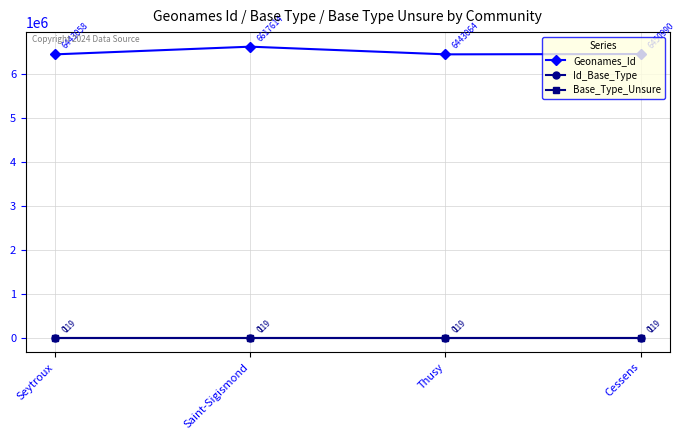

Which series has the widest spread of values?

Geonames_Id